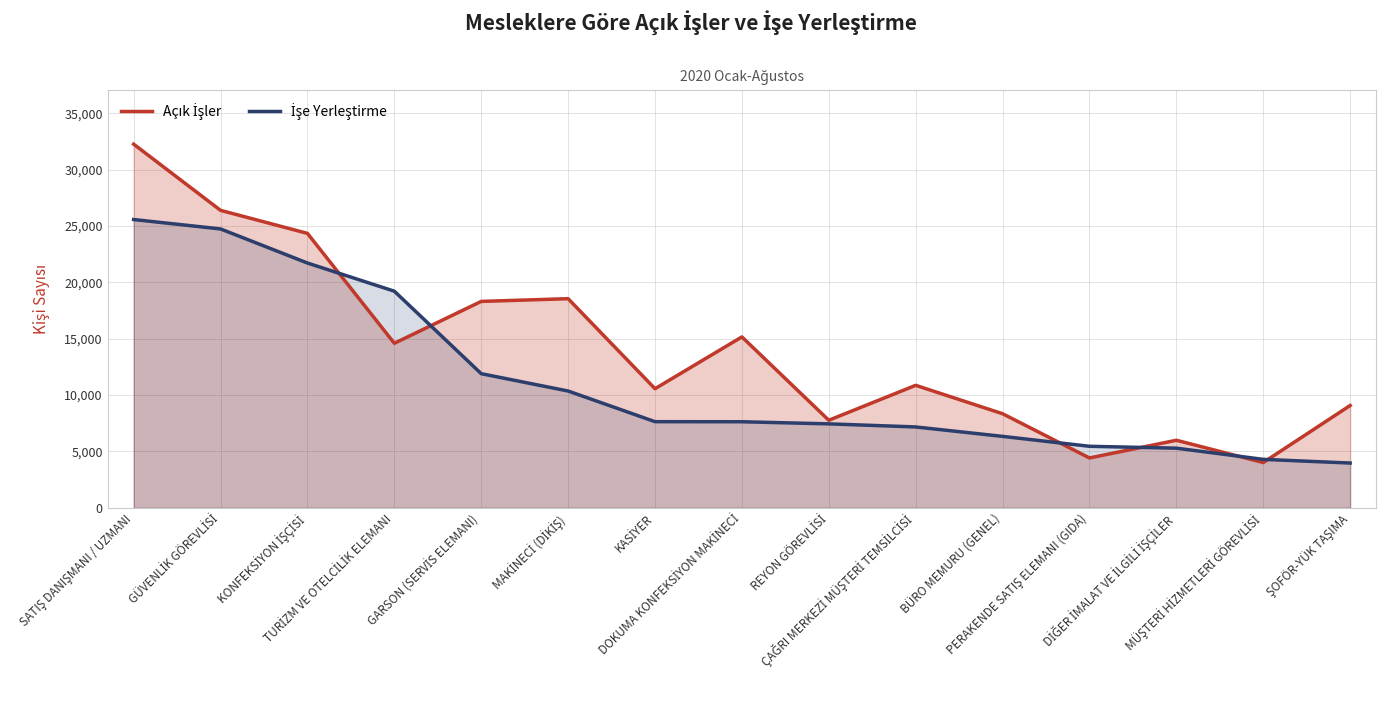

Rank the series by their maximum value, from highest to lowest.

Açık İşler, İşe Yerleştirme